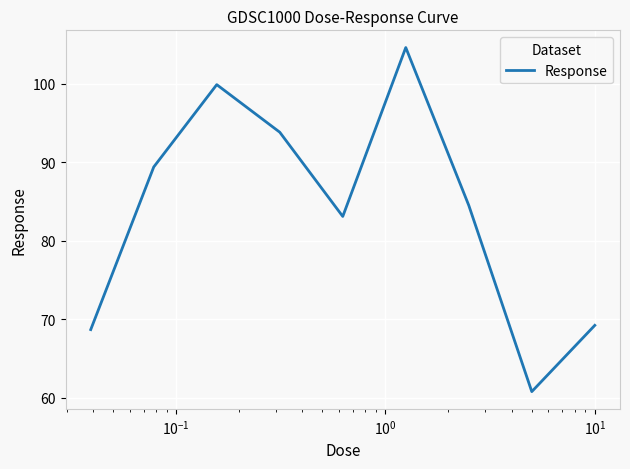

What is the difference between the maximum and minimum values?

43.8